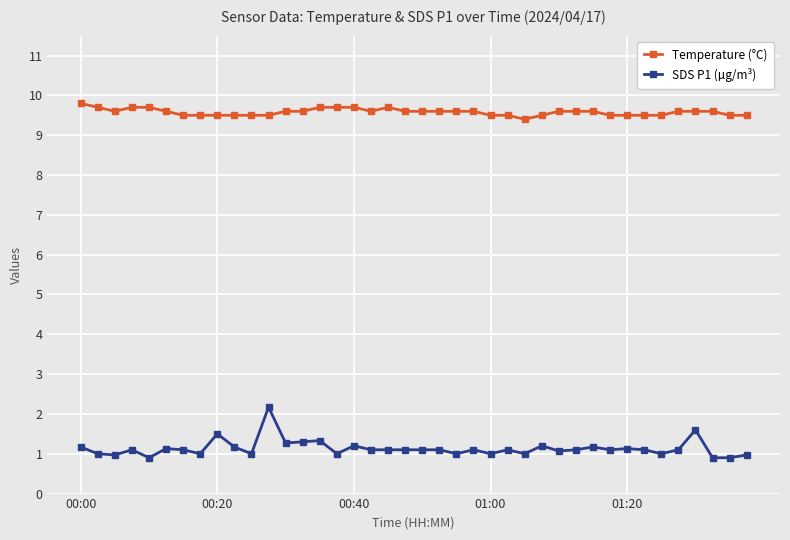

Is this an area chart (filled region under the line)?

No